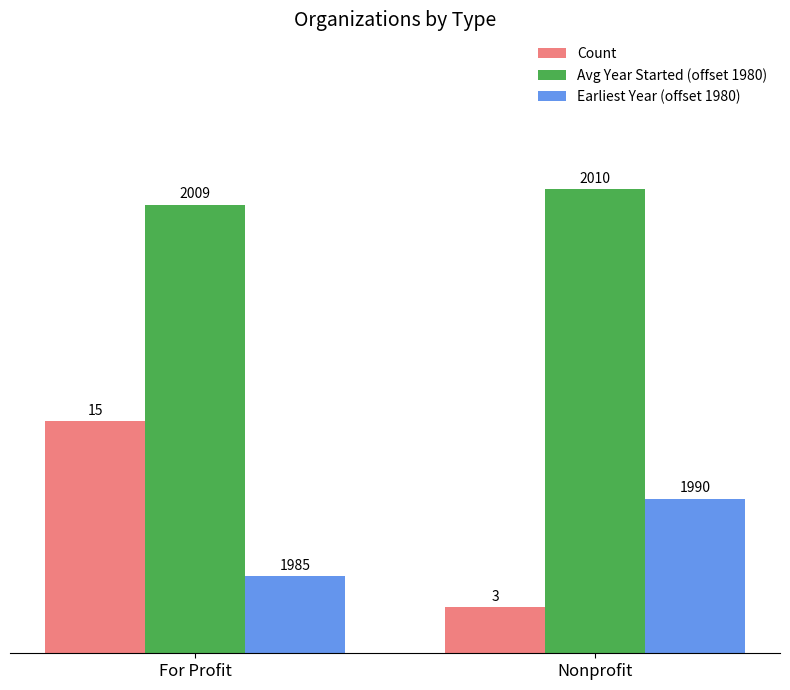

What is the difference between the maximum and minimum values in the Avg Year Started (offset 1980) series?

1